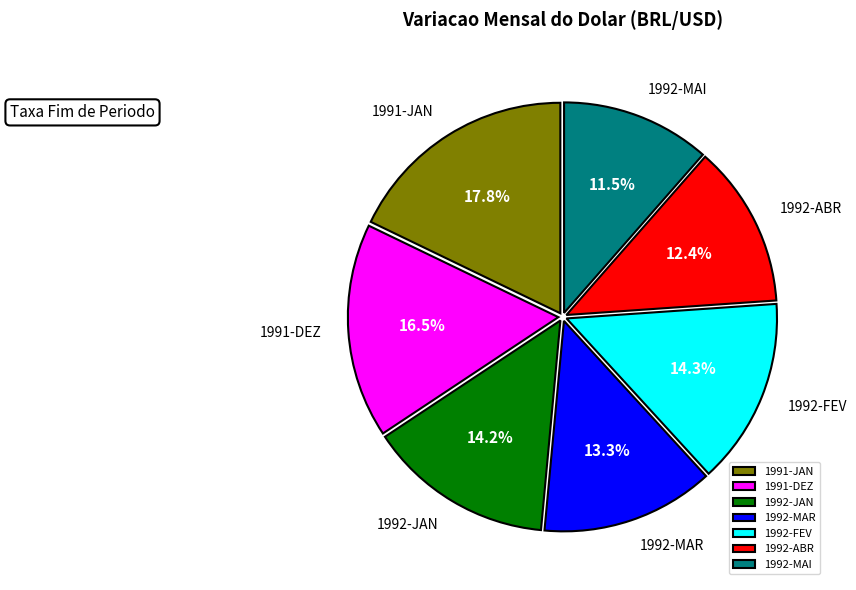

Count the number of slices in the pie.

7